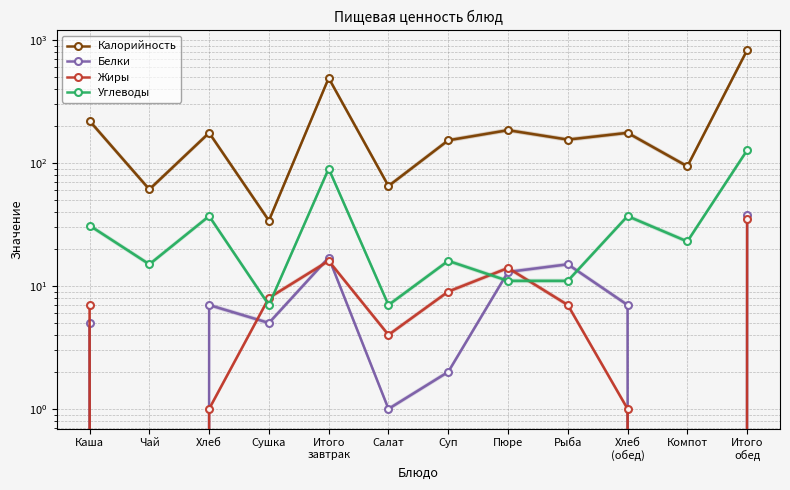

What is the label of the 7th point from the left?

Суп